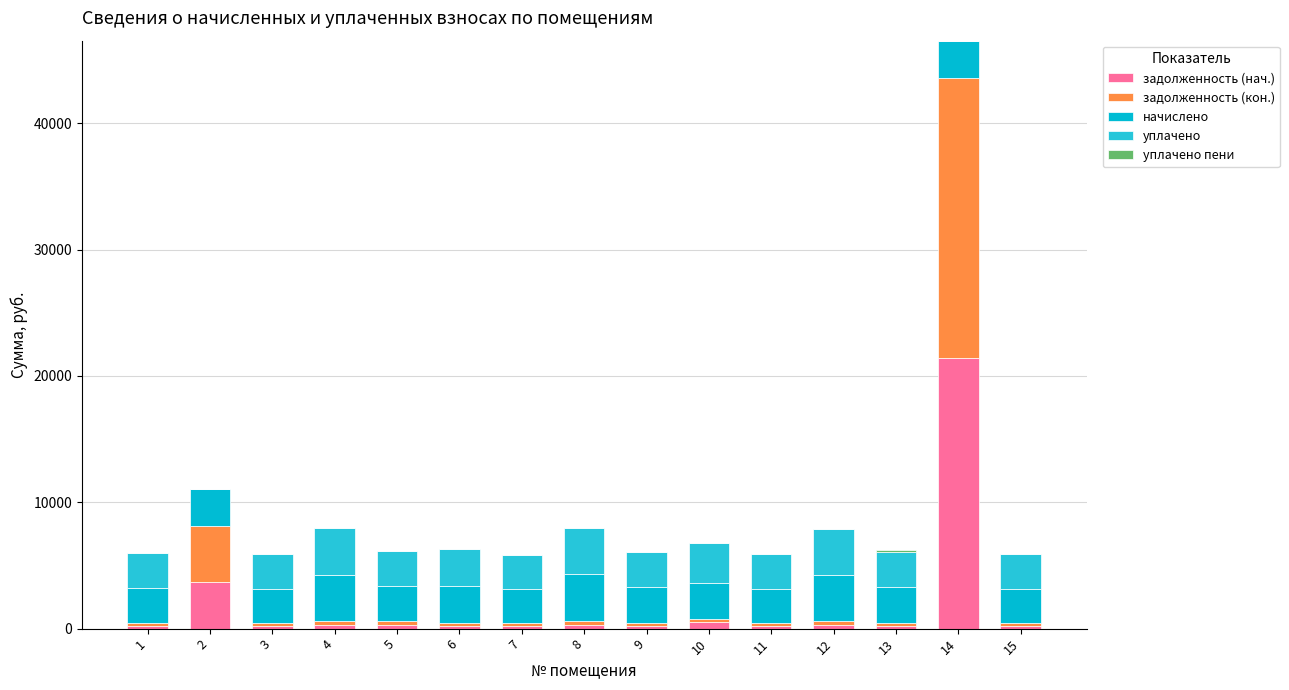

At which category is the sum across all series the highest?

14